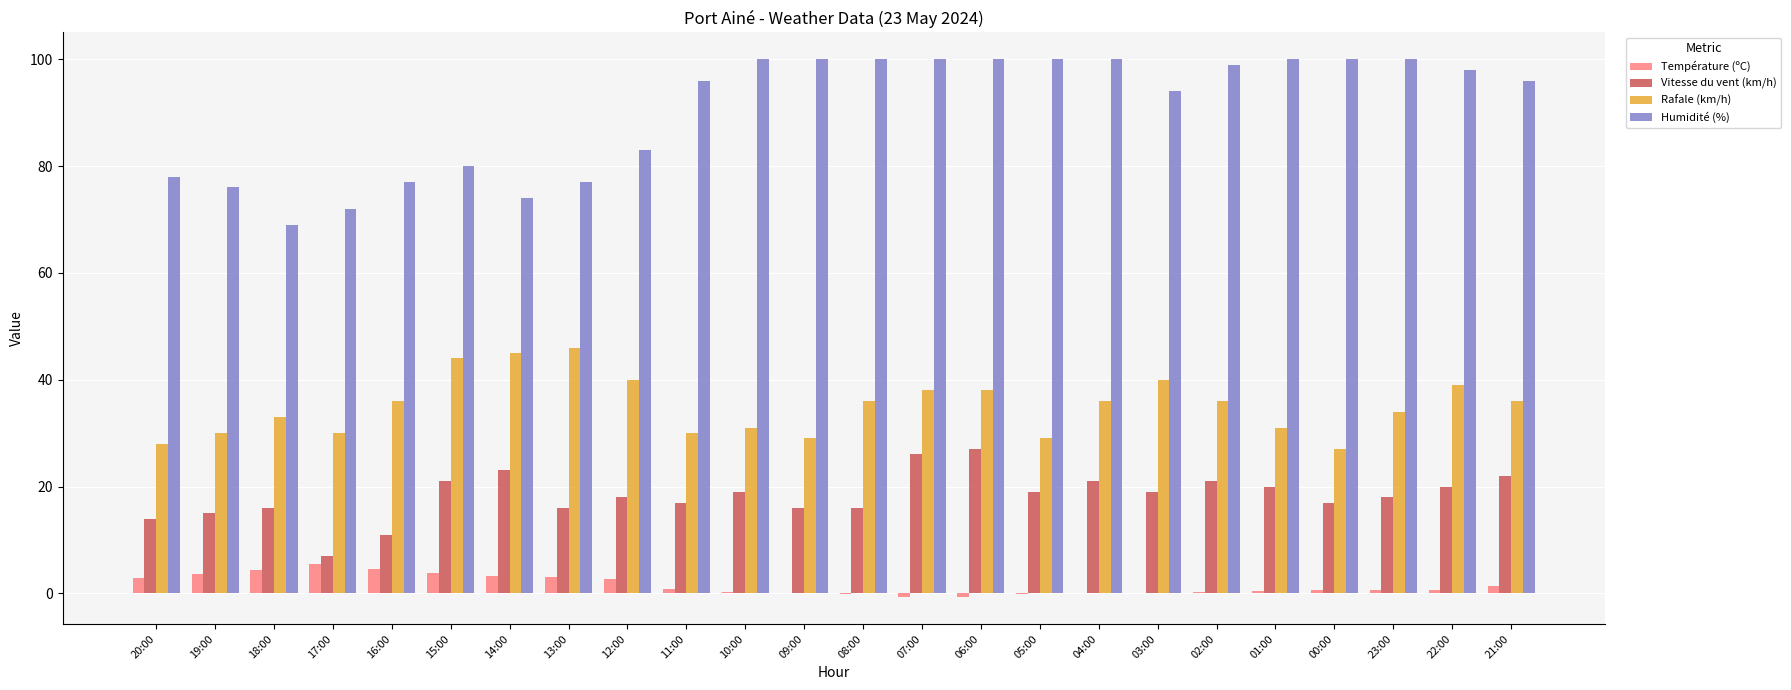

The value of Rafale (km/h) at 13:00 is 46.0. True or false?

True